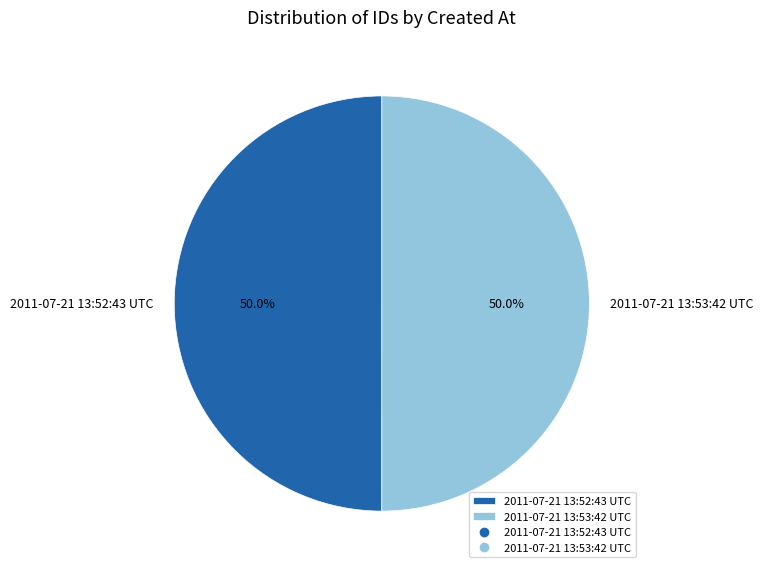

Approximately how many times larger is the value at 2011-07-21 13:53:42 UTC compared to 2011-07-21 13:52:43 UTC?

1.0